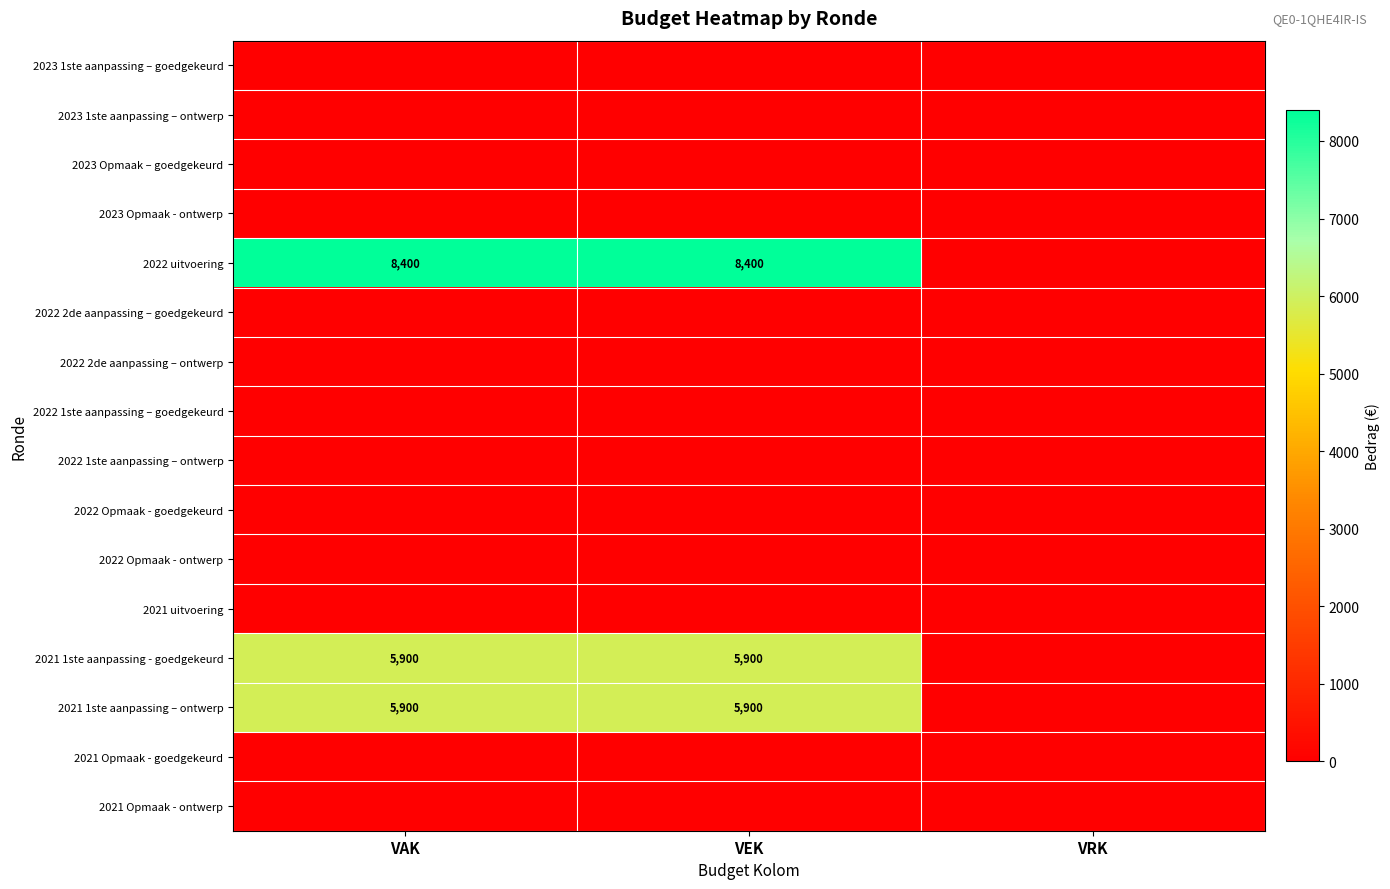

Is it true that 2023 1ste aanpassing – goedgekeurd equals 0 at VRK?

True